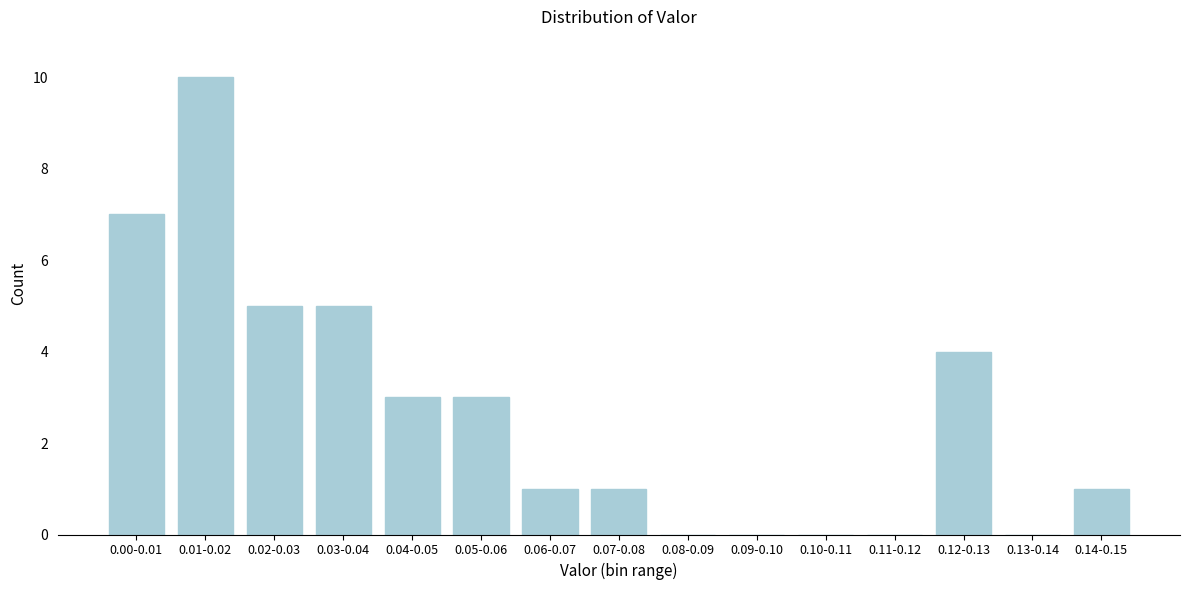

Reading right to left, what are all the values shown in this chart?

0.14-0.15=1	0.13-0.14=0	0.12-0.13=4	0.11-0.12=0	0.10-0.11=0	0.09-0.10=0	0.08-0.09=0	0.07-0.08=1	0.06-0.07=1	0.05-0.06=3	0.04-0.05=3	0.03-0.04=5	0.02-0.03=5	0.01-0.02=10	0.00-0.01=7